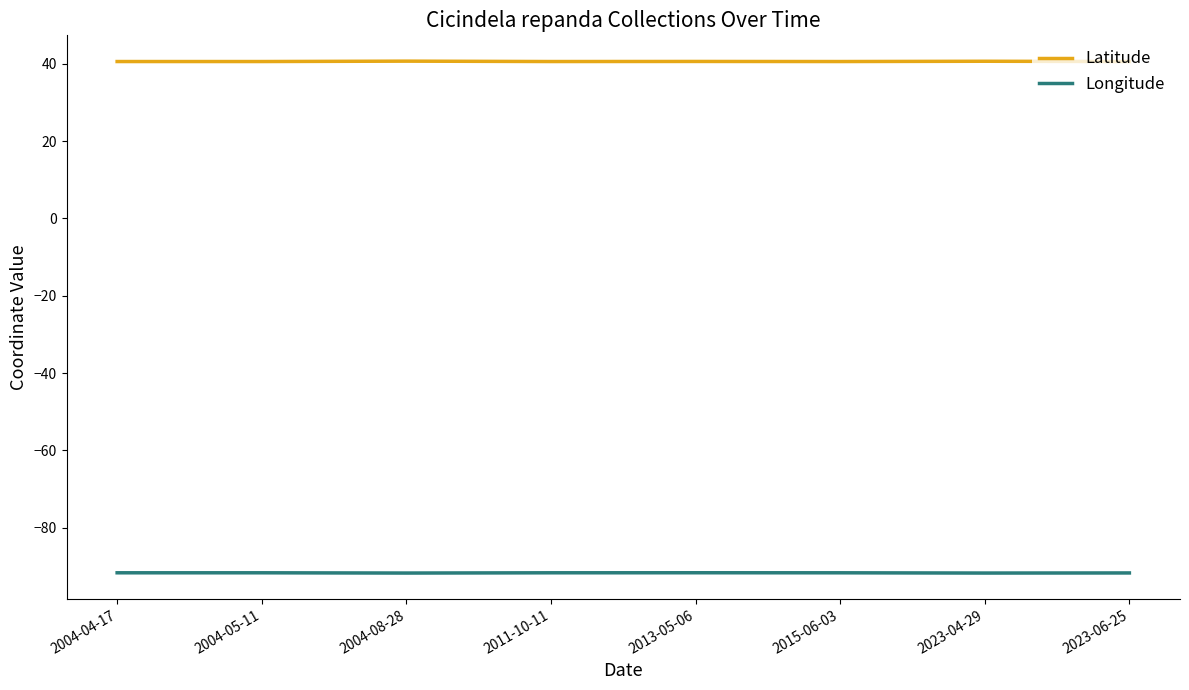

What is the sum of the Longitude values at 2013-05-06 and 2004-05-11?

-183.2